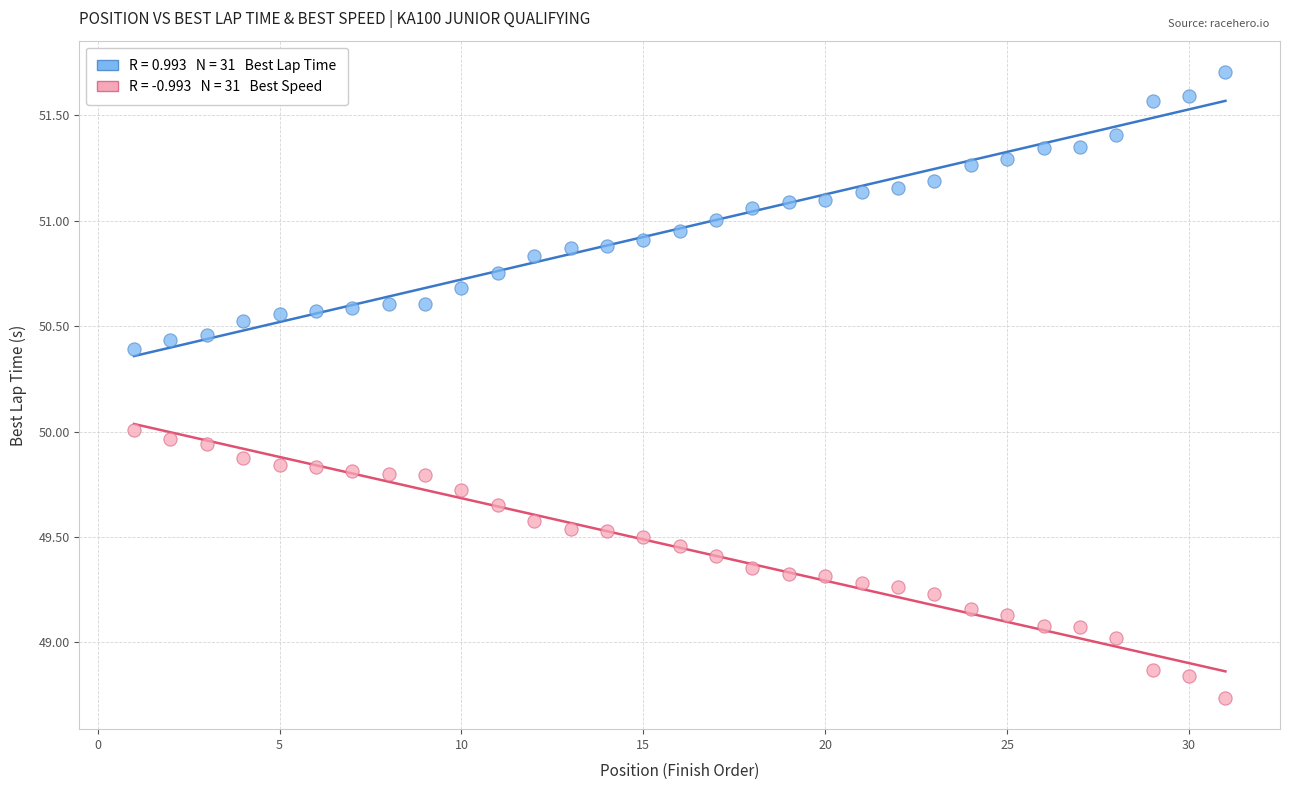

Across all data points, what is the range of X values (max minus min)?

30.0